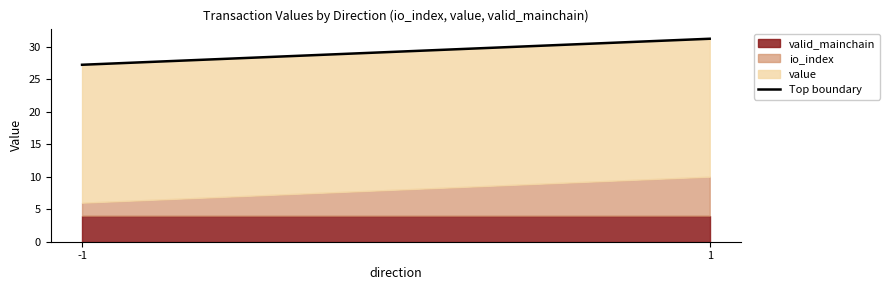

Which category has the highest value across all series?

1